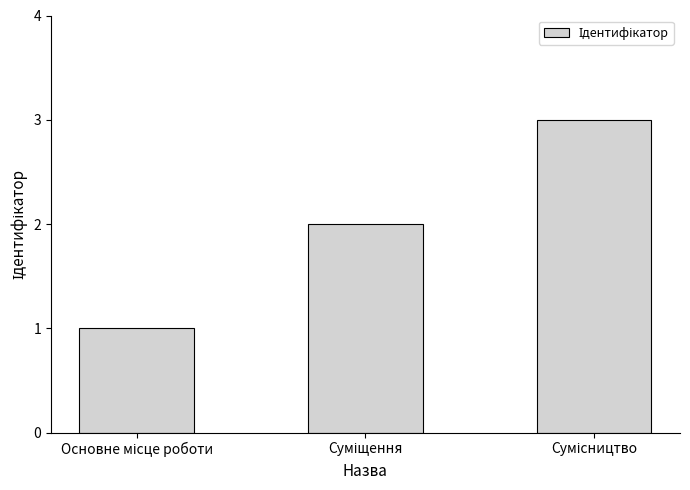

Reading left to right, list all the values displayed in this chart.

1	2	3